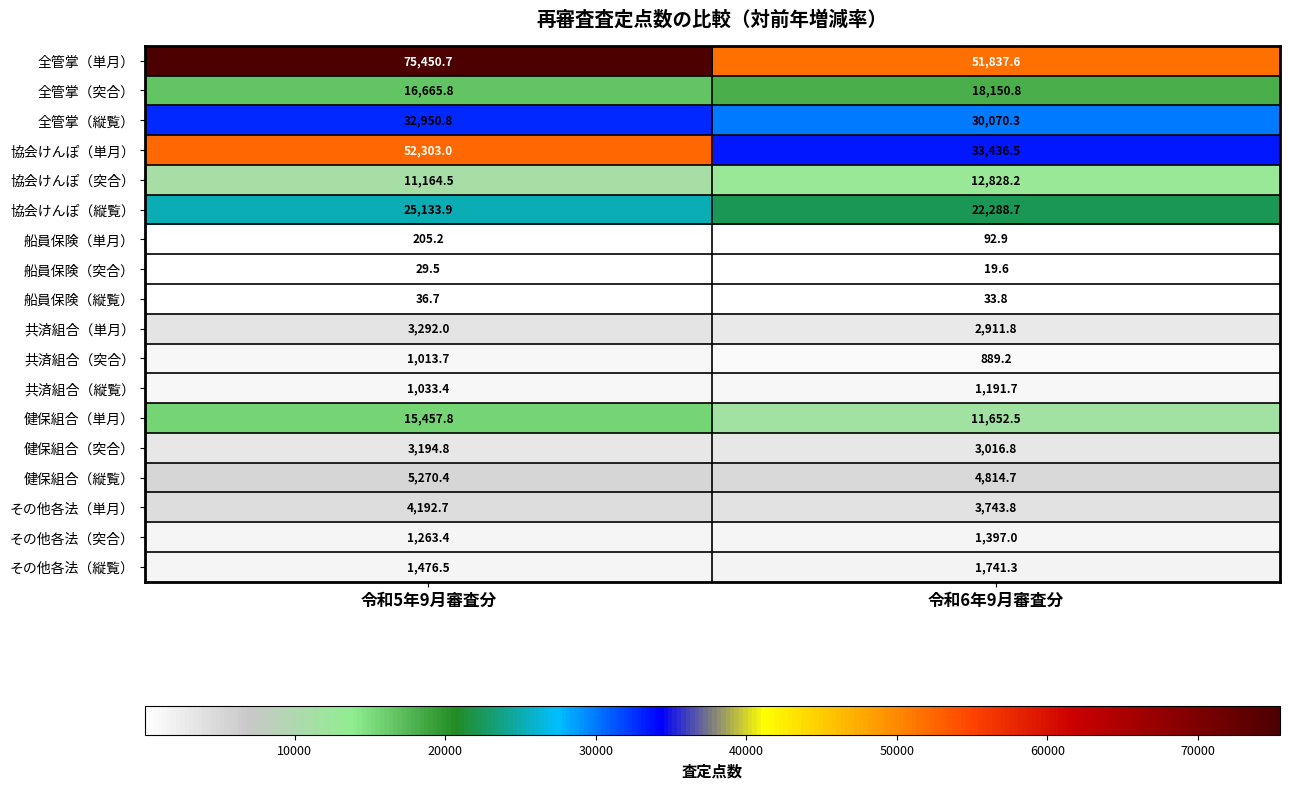

At which category is the sum across all series the highest?

令和5年9月審査分